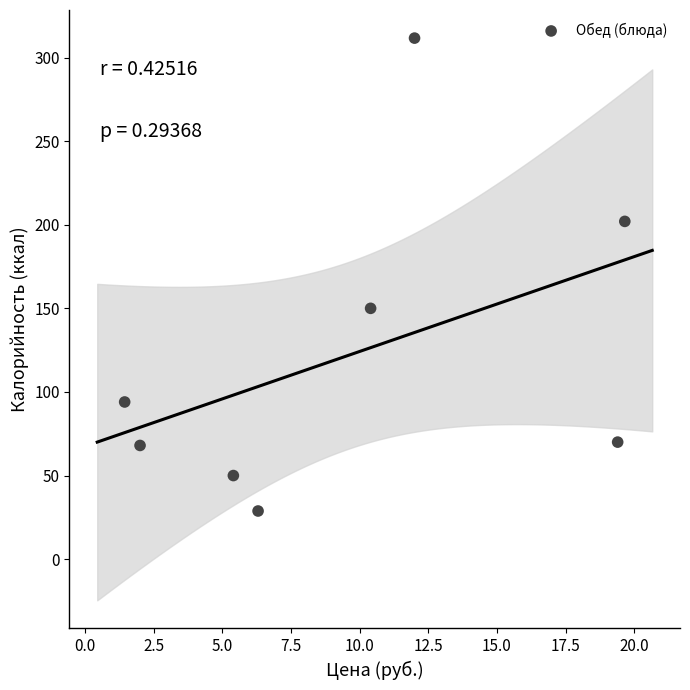

What is the average Y value?

121.8